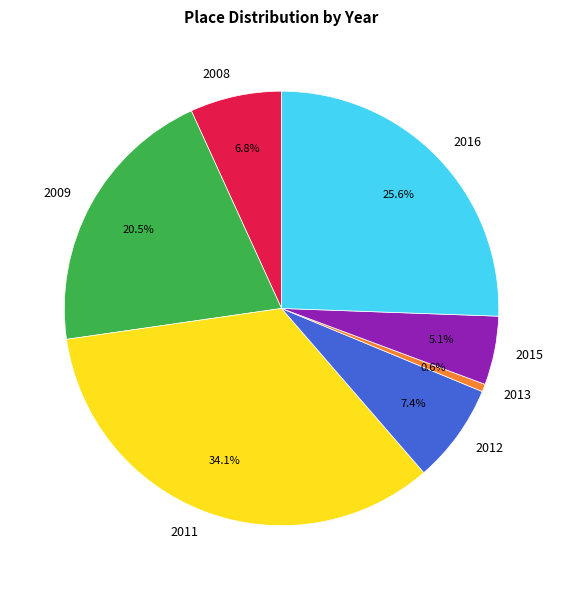

Is 2015 the majority of the pie?

No